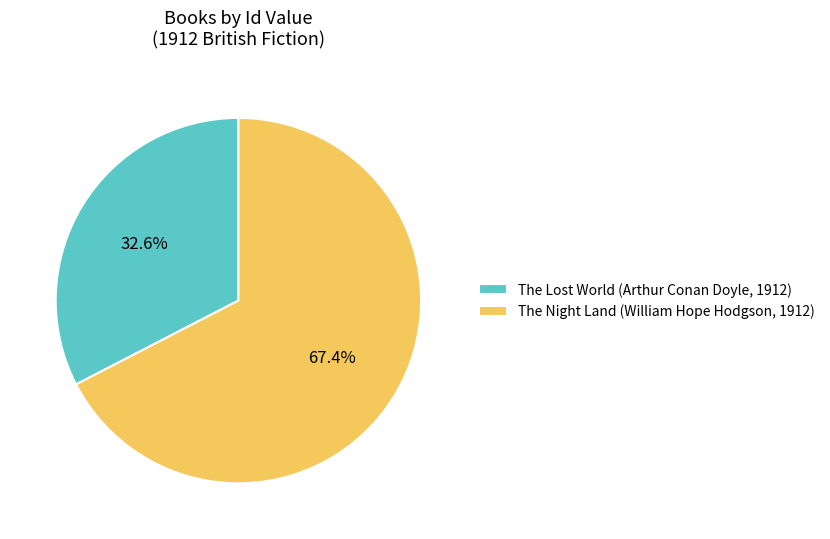

What percentage is NOT represented by The Night Land (William Hope Hodgson, 1912)?

32.6%